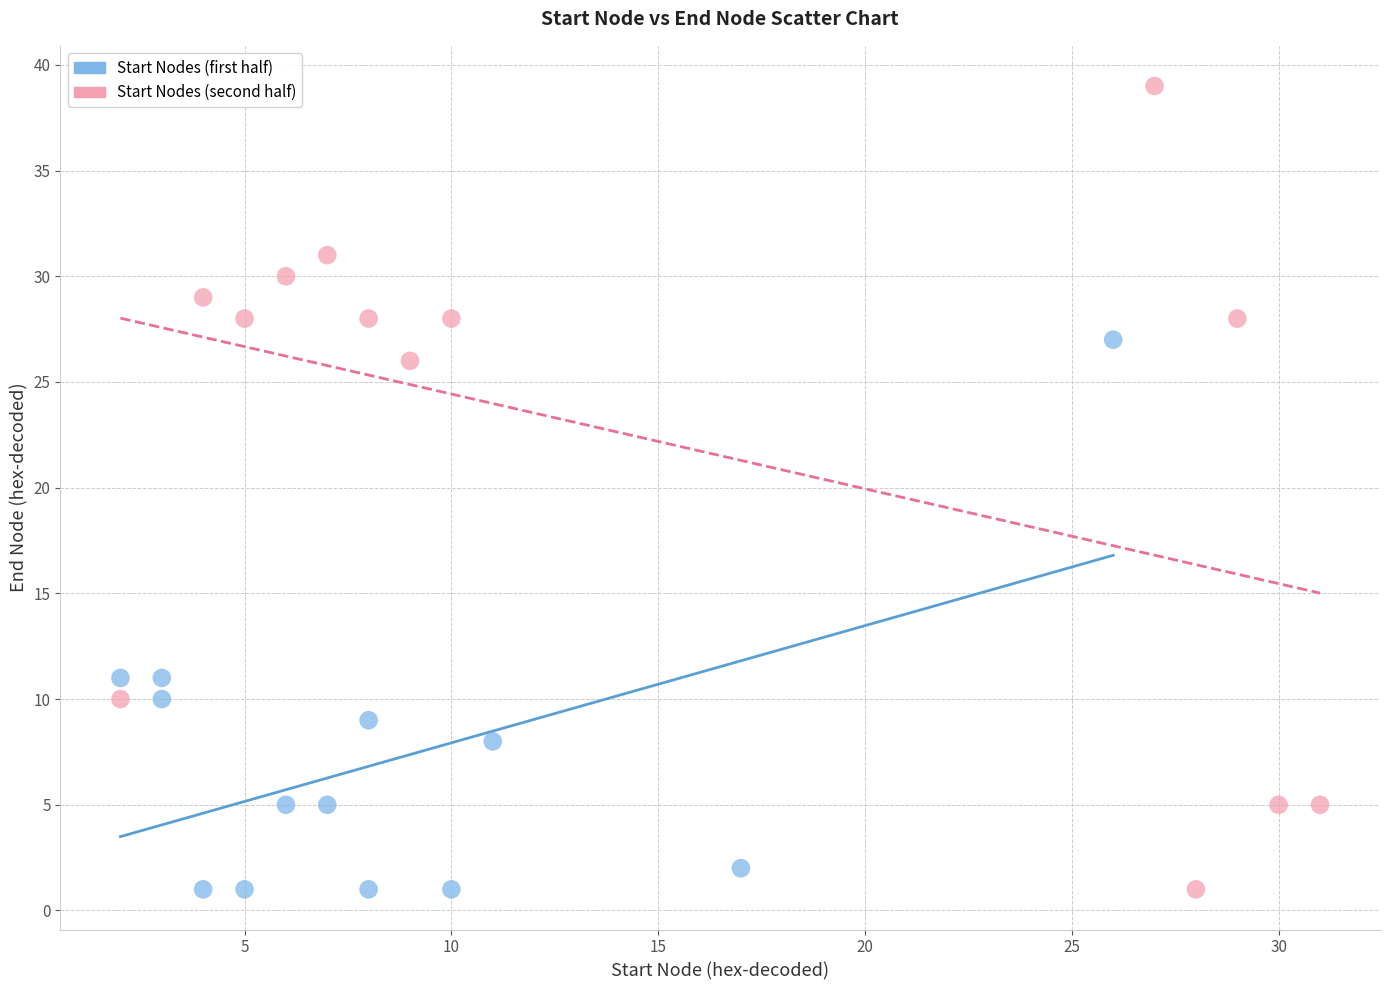

Which series contains the highest Y value?

Start Nodes (second half)